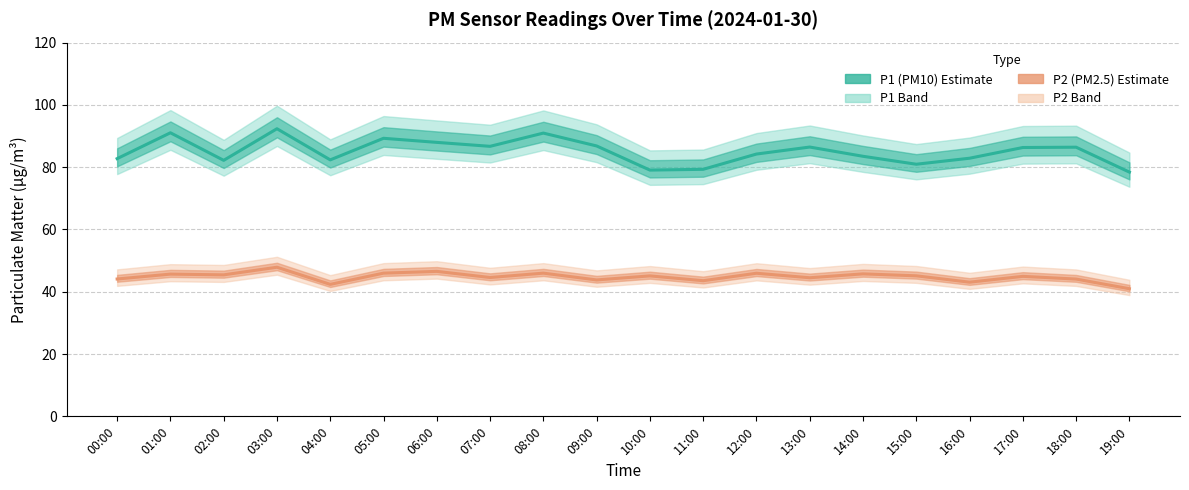

At which category is the sum across all series the highest?

03:00